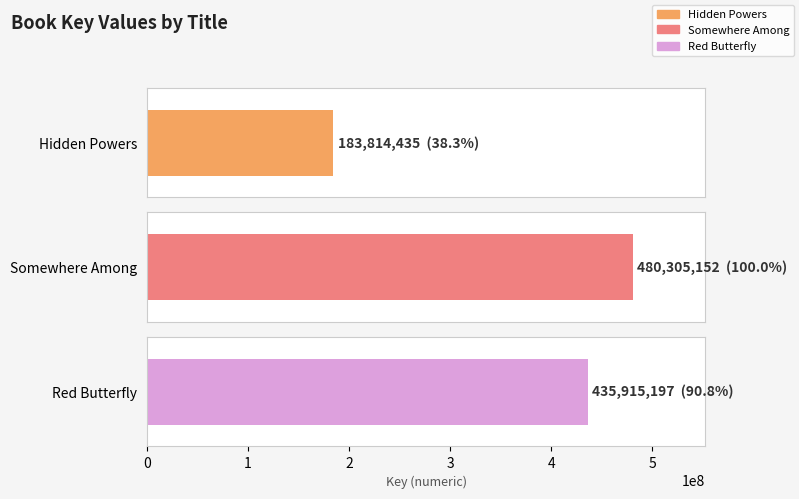

What is the difference between the maximum and minimum values?

296490717